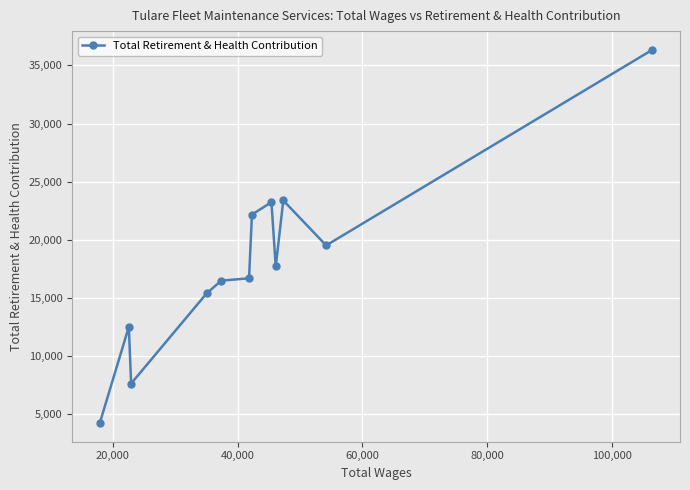

What is the average value?

17943